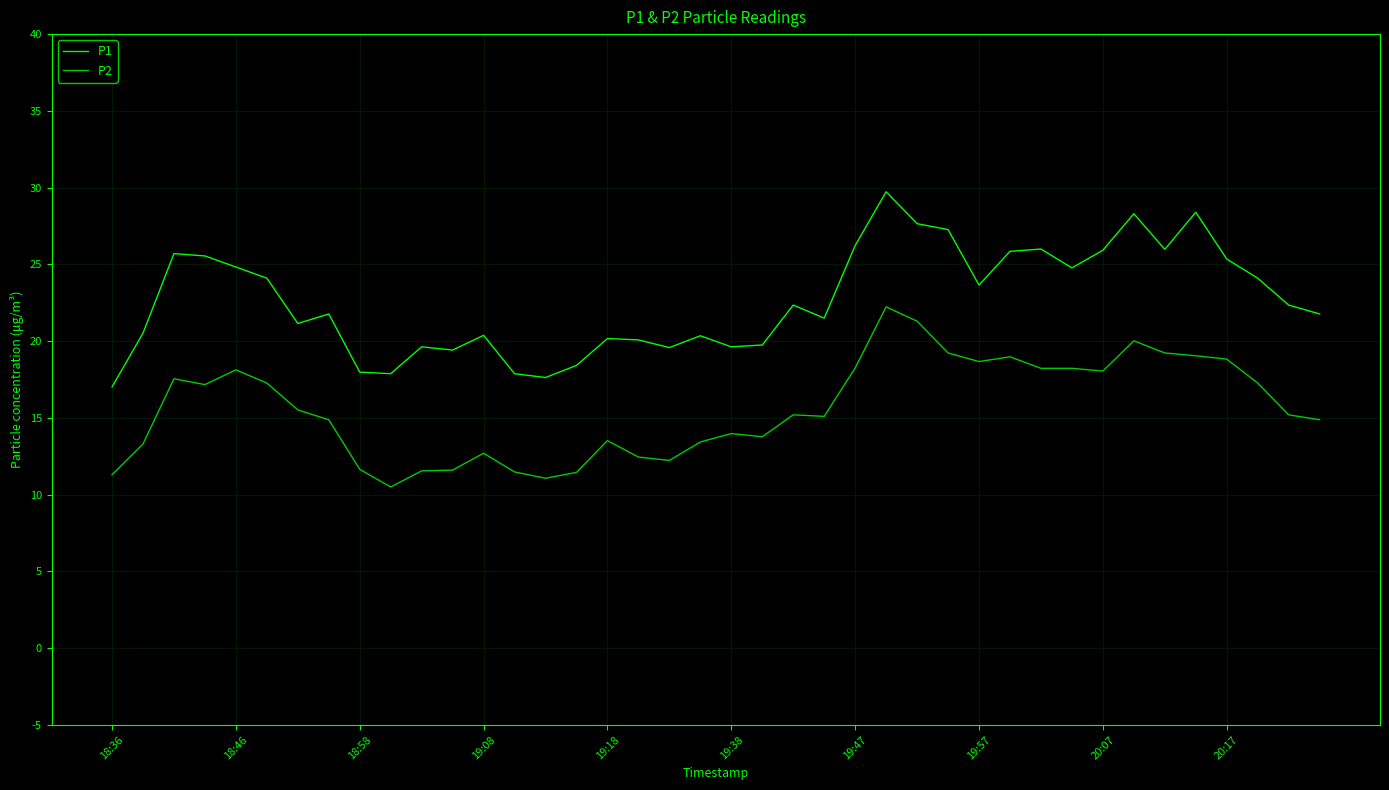

True or false: P1 and P2 cross at least once.

False